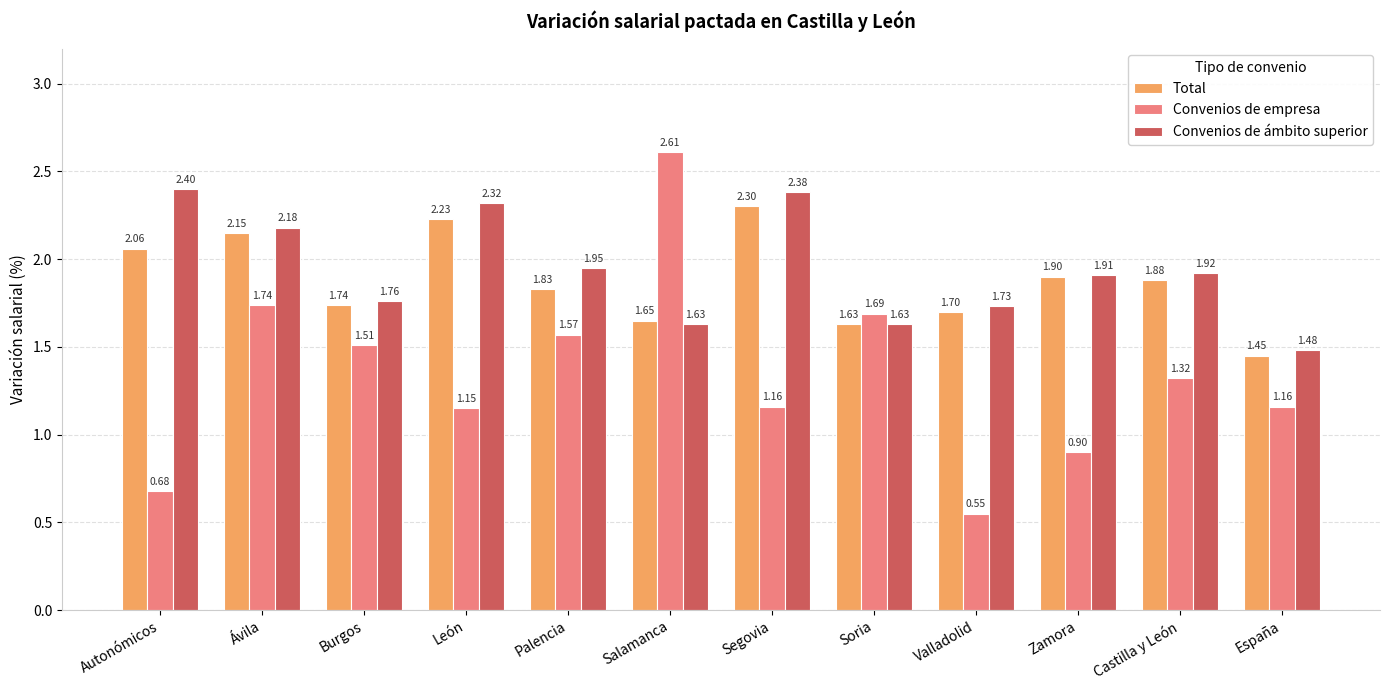

Is the value of Convenios de ámbito superior at Segovia greater than the value of Total at Castilla y León?

Yes